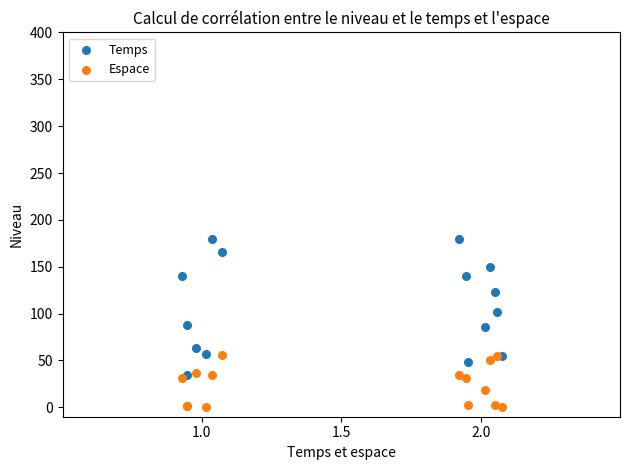

In the Temps series, what Y value is closest to 107?

101.5